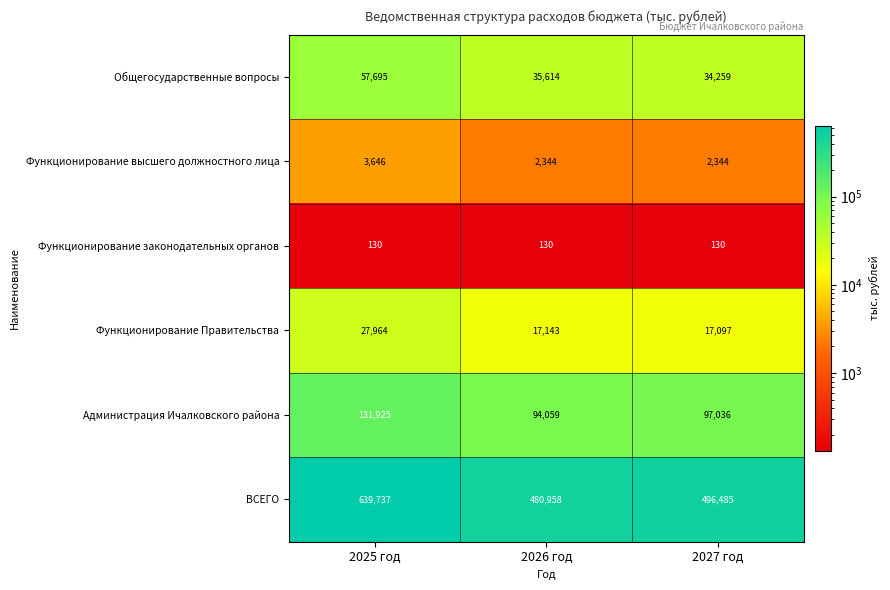

What is the difference between the highest and lowest values at 2027 год?

496355